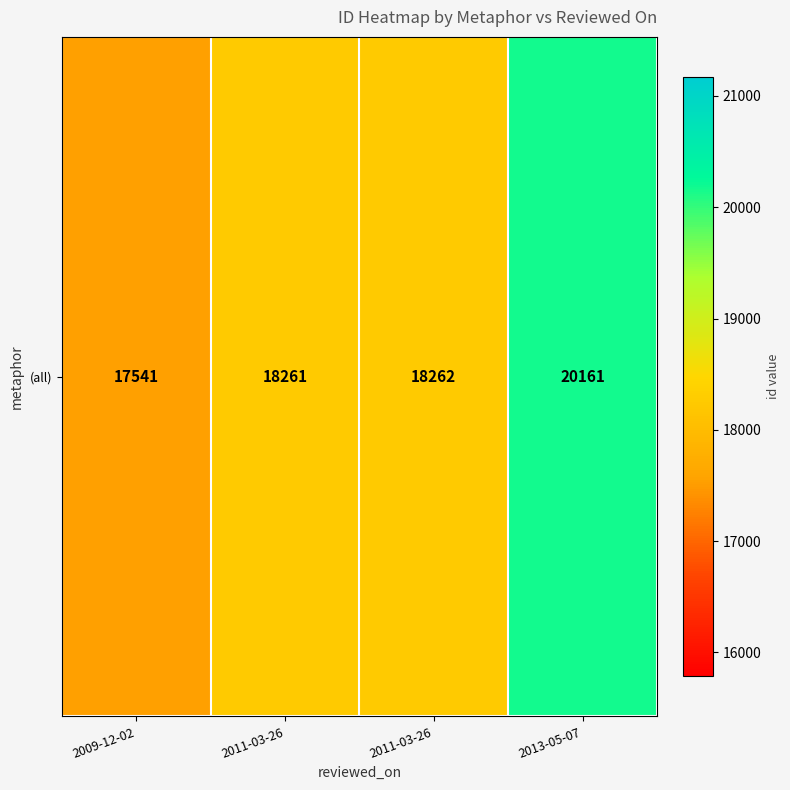

Which category has the highest value across all series?

2013-05-07